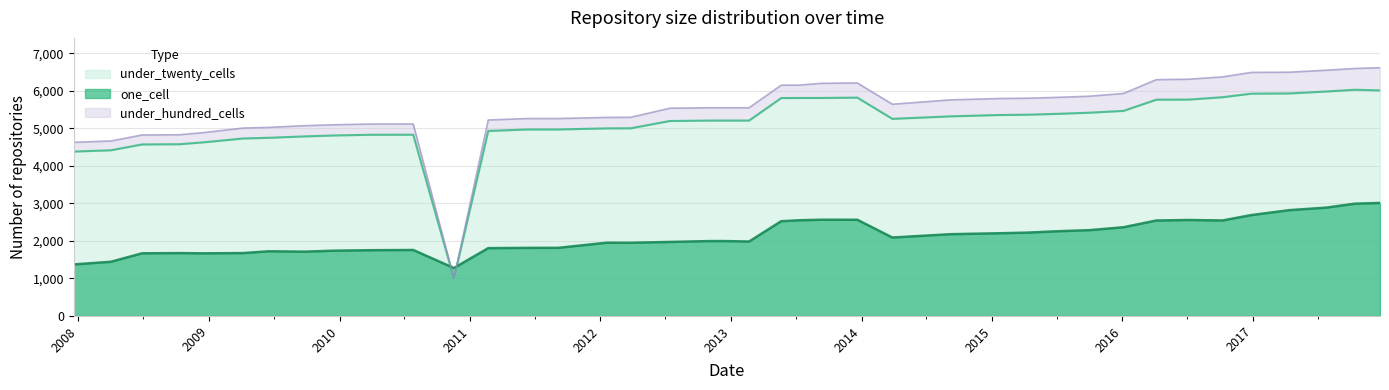

Which series ends up on top after the final intersection of one_cell and under_twenty_cells?

under_twenty_cells